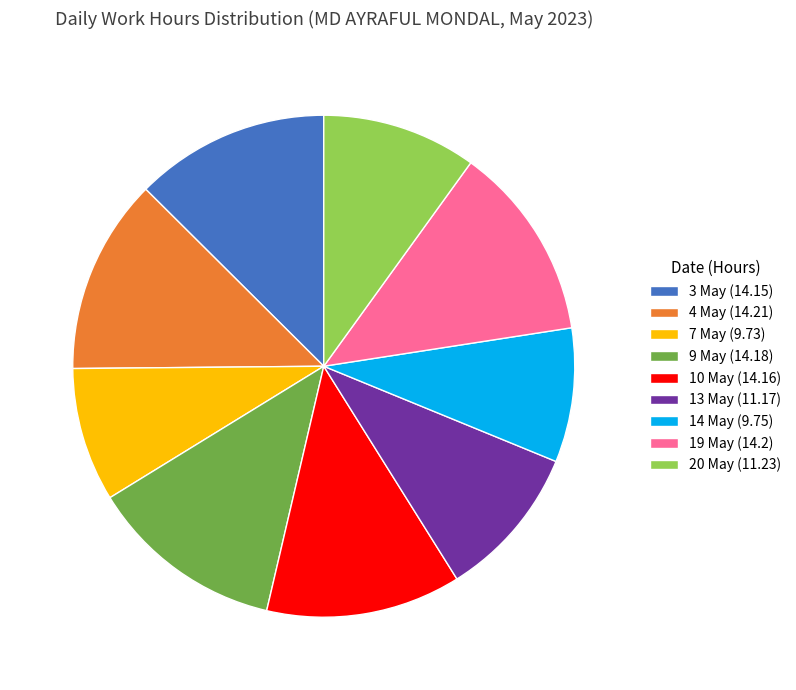

How many segments does this pie chart have?

9